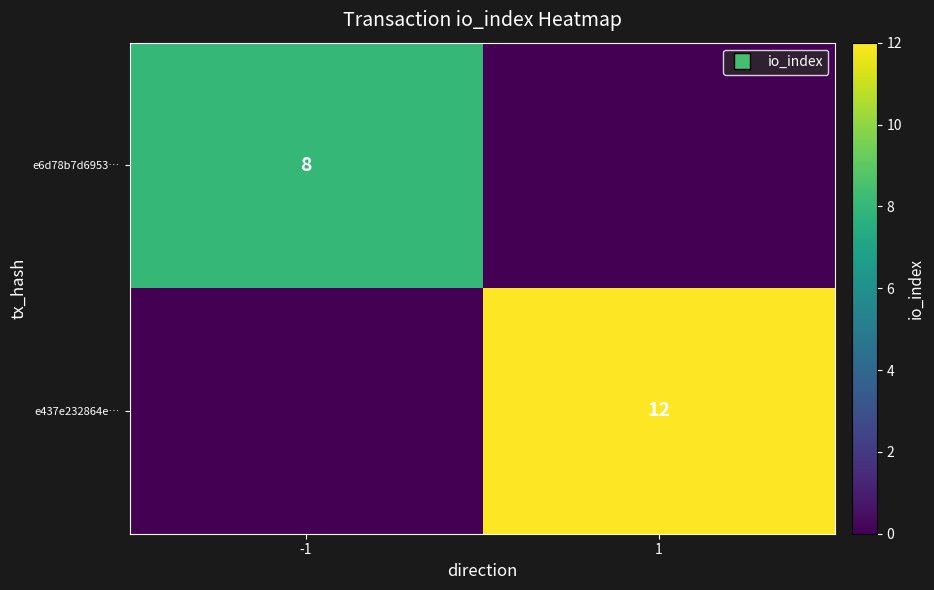

True or false: e6d78b7d6953… has a value of 8 at -1.

True